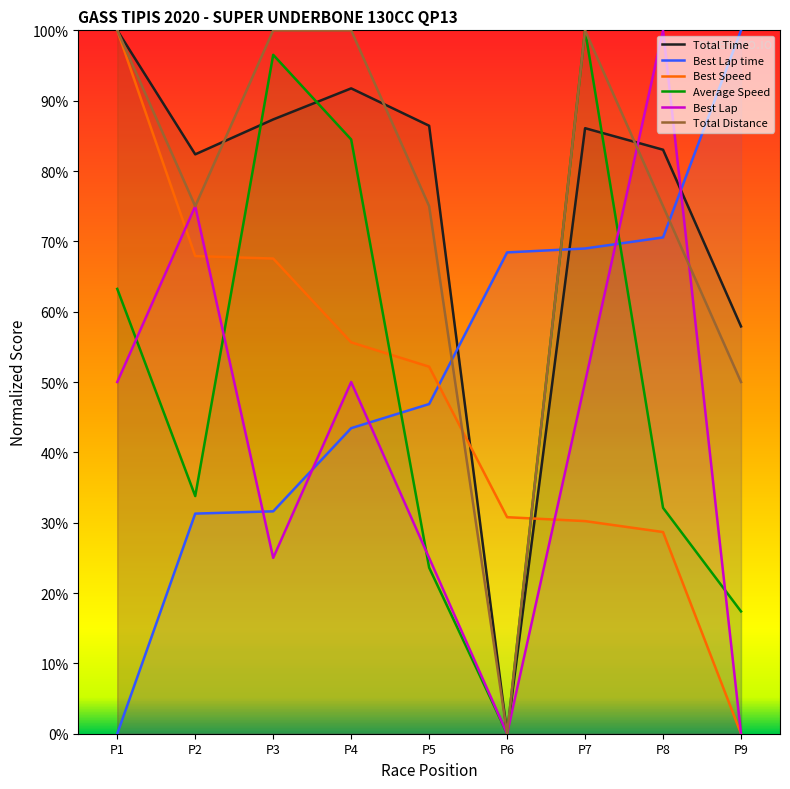

Between P8 and P9, which series saw the biggest shift?

Best Lap